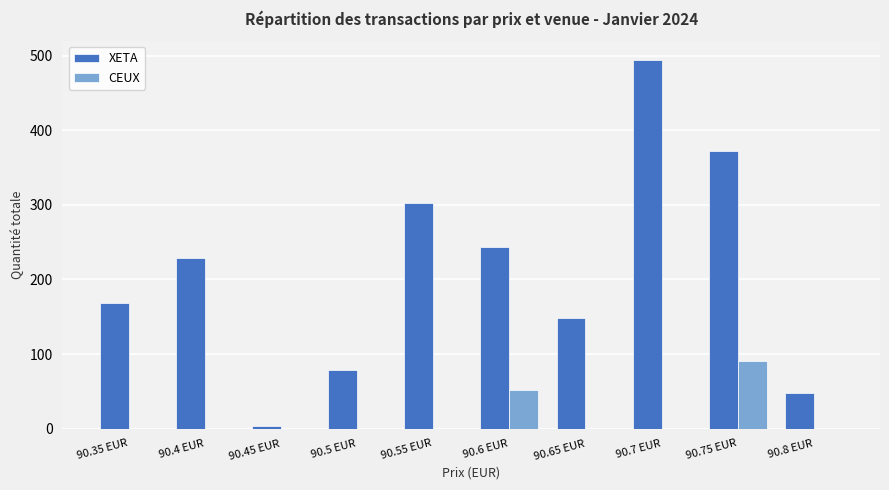

Does the chart contain stacked bars?

No